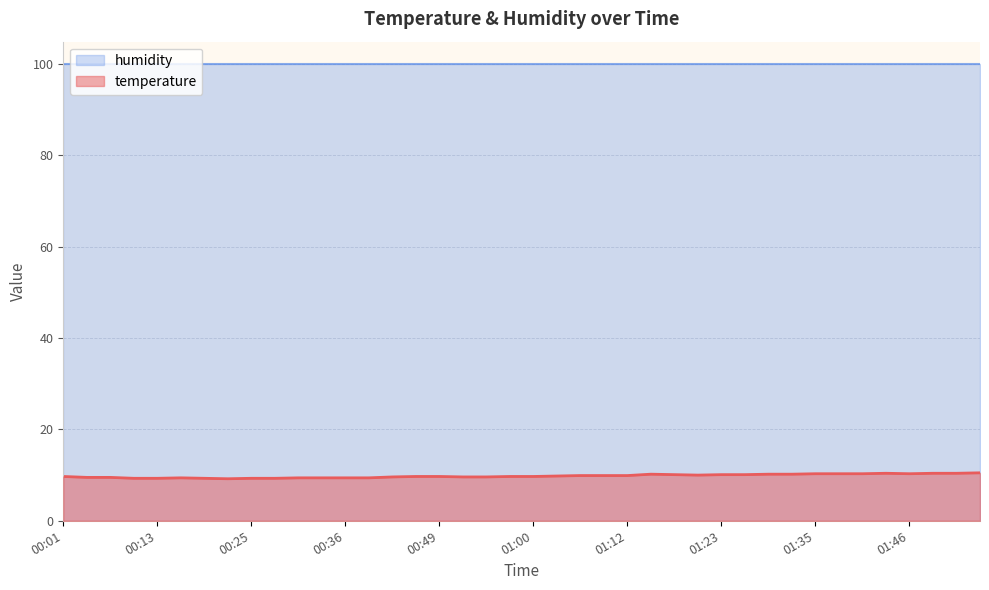

What is the sum of the values at 00:22 and 00:55?

18.8